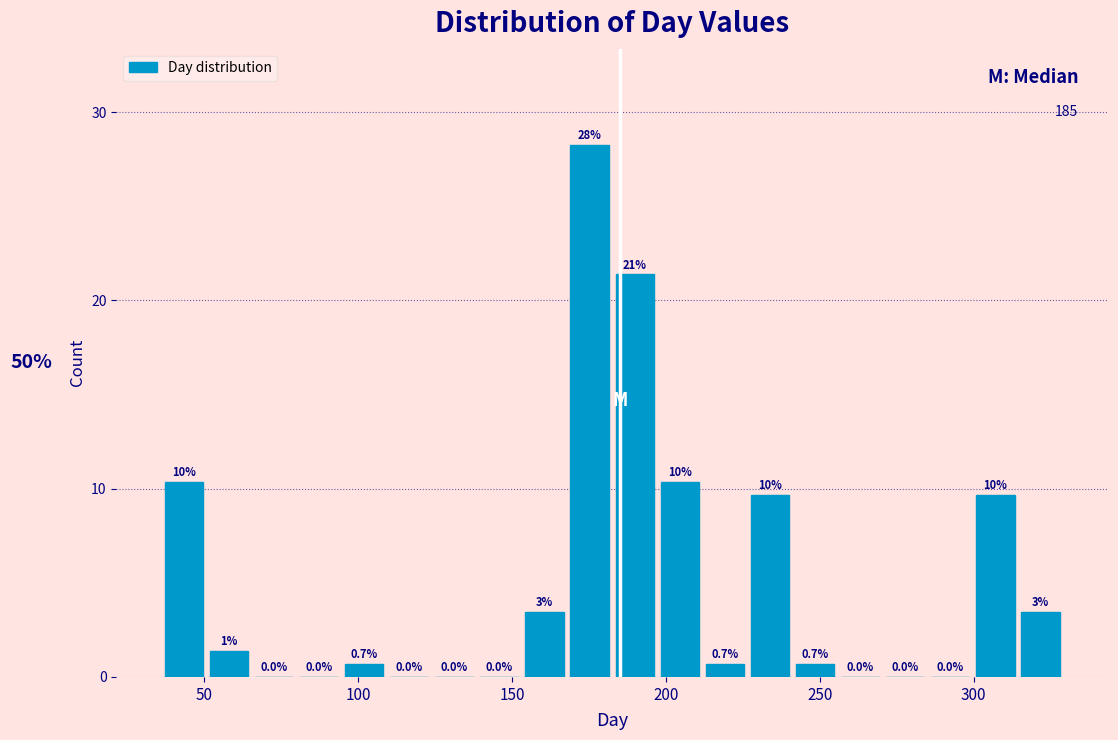

Around what value on the x-axis is the tallest bar? Give the approximate position of its centre, as read against the axis.

175